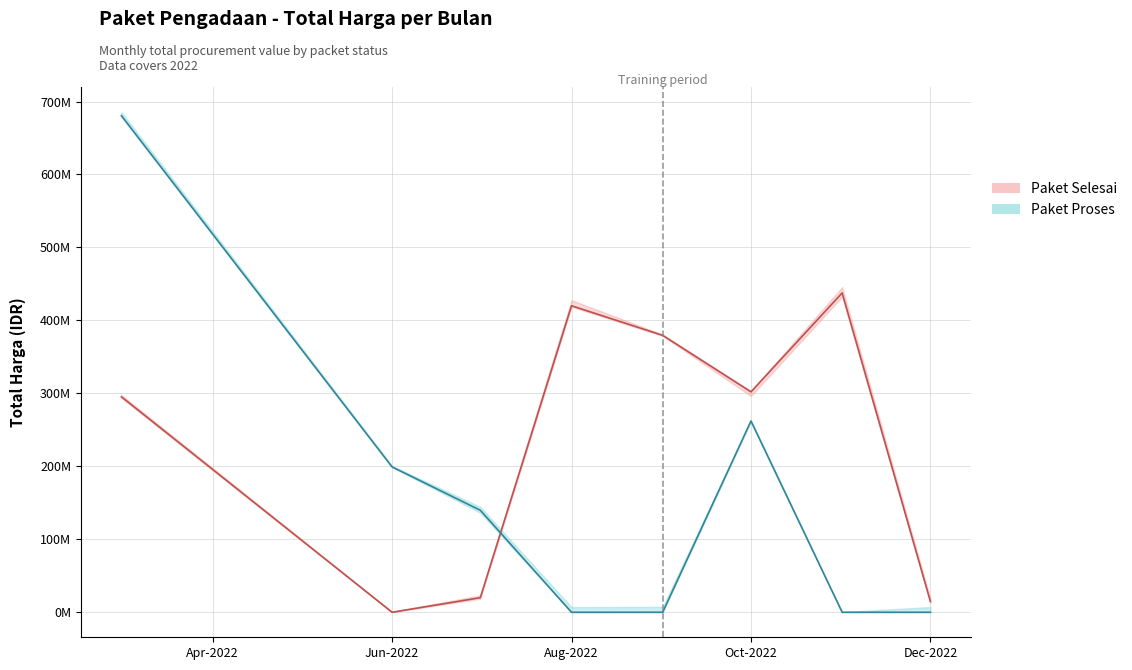

The value of Paket Proses at 21 is 0. True or false?

True